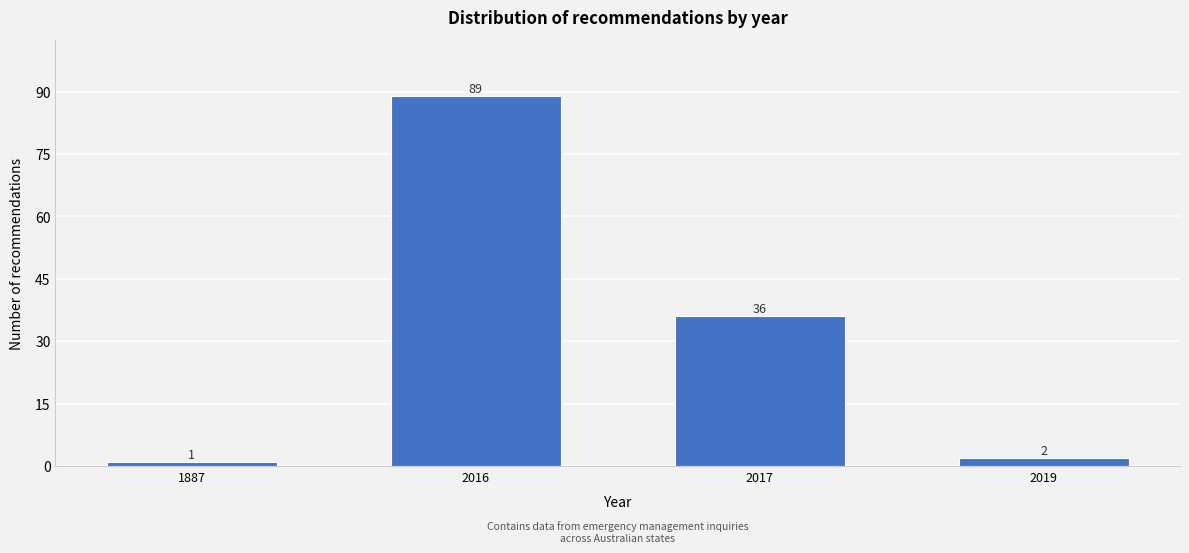

Reading left to right, transcribe all the data shown in this chart.

1887=1	2016=89	2017=36	2019=2